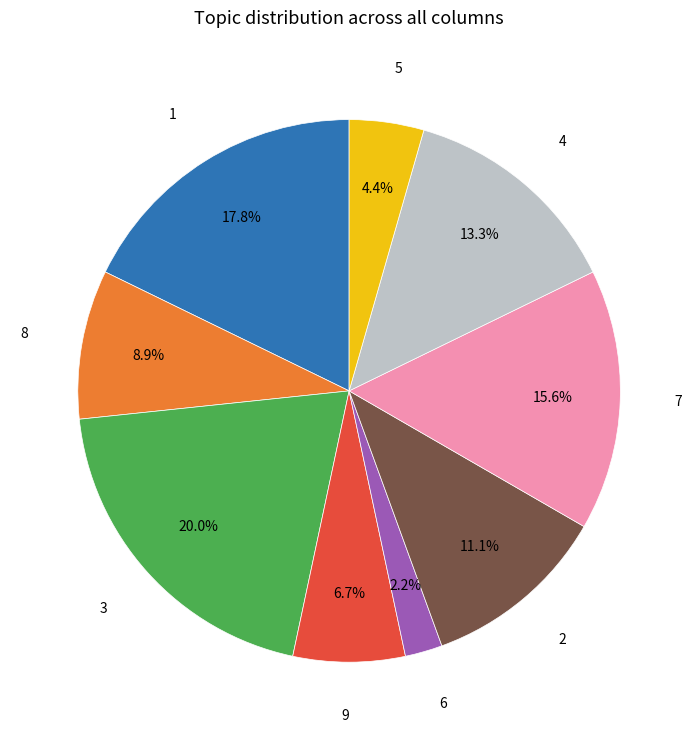

Count the number of slices in the pie.

9